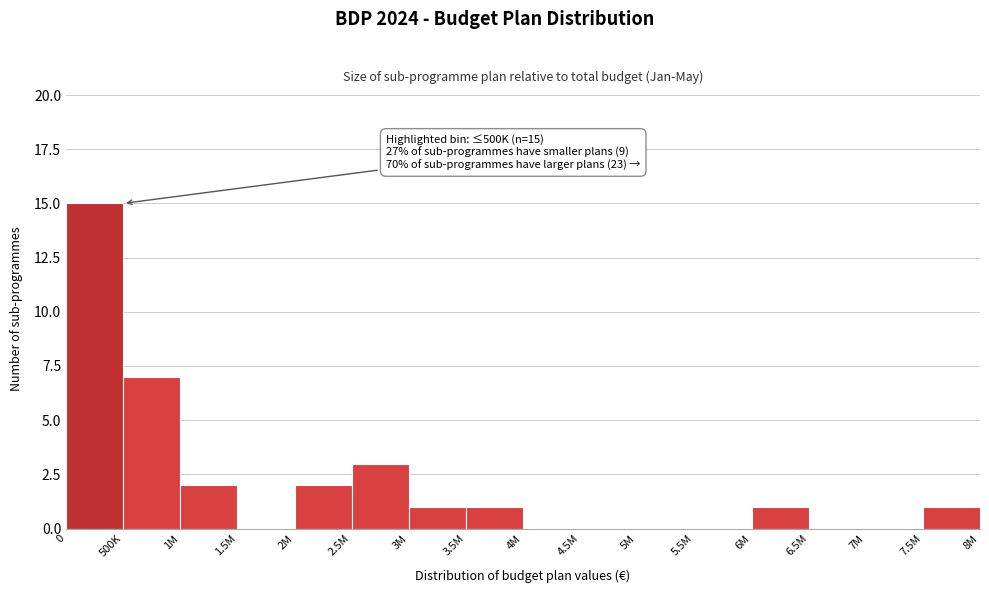

Reading left to right, extract all data points from this chart.

0=15	500K=7	1M=2	1.5M=0	2M=2	2.5M=3	3M=1	3.5M=1	4M=0	4.5M=0	5M=0	5.5M=0	6M=1	6.5M=0	7M=0	7.5M=1